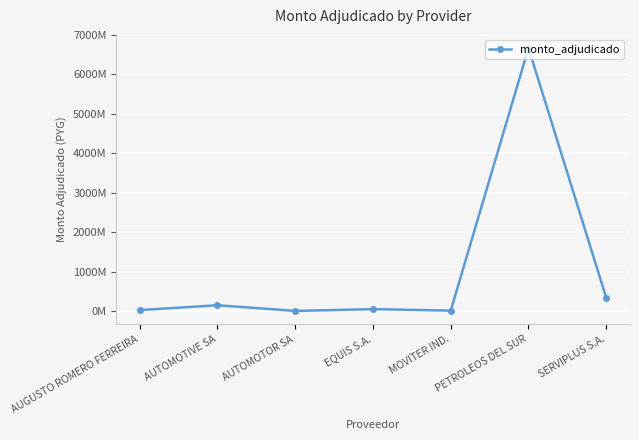

Rank the categories by value from highest to lowest.

PETROLEOS DEL SUR, SERVIPLUS S.A., AUTOMOTIVE SA, EQUIS S.A., AUGUSTO ROMERO FERREIRA, MOVITER IND., AUTOMOTOR SA